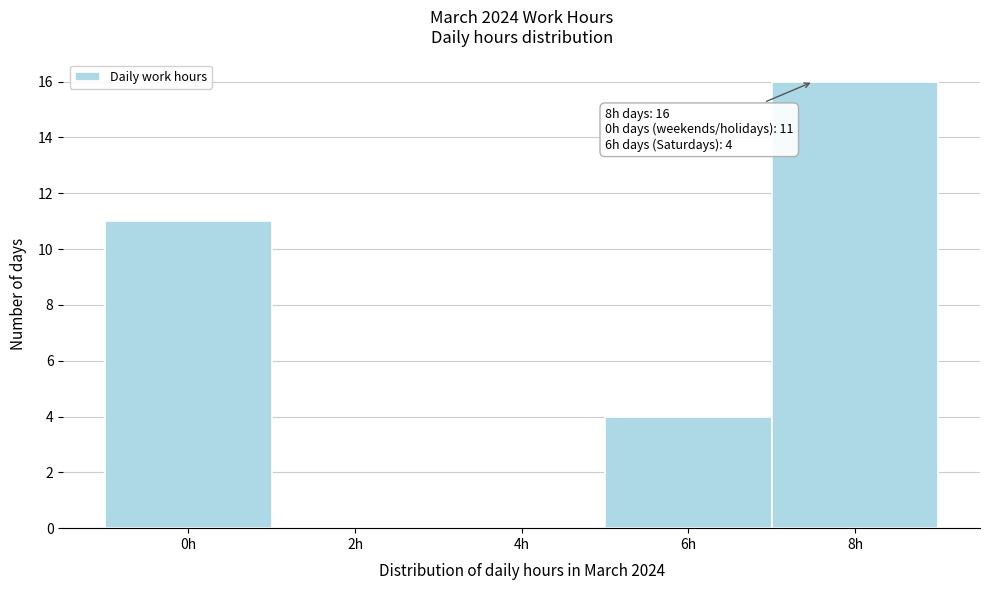

Reading left to right, extract all data points from this chart.

0h=11	2h=0	4h=0	6h=4	8h=16